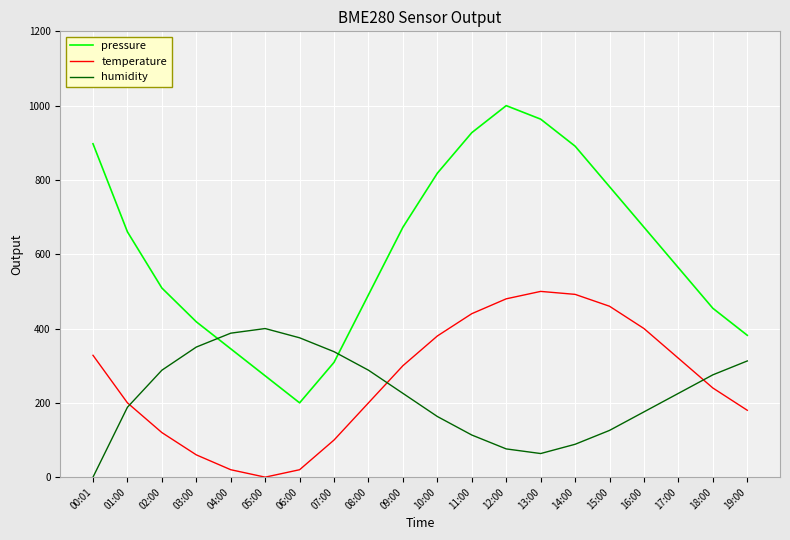

Rank the series by their maximum value, from highest to lowest.

pressure, temperature, humidity